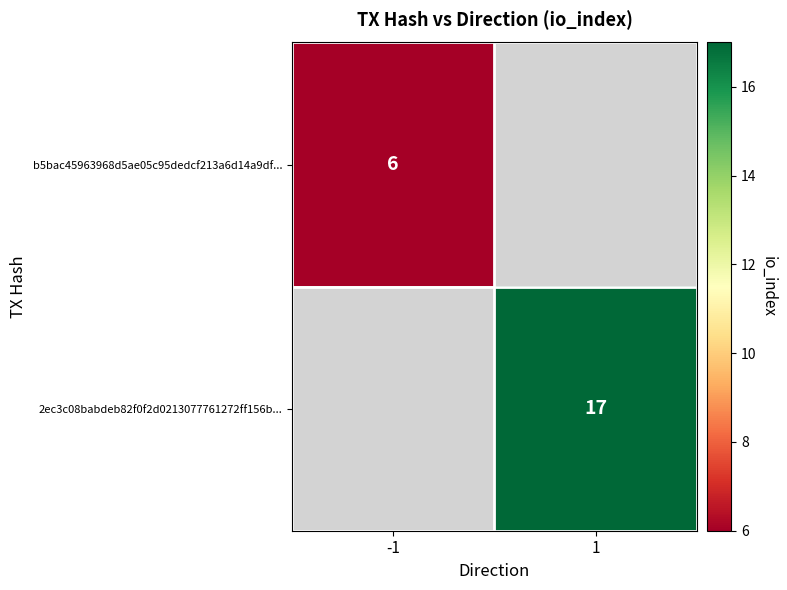

How many data points does each series have?

2